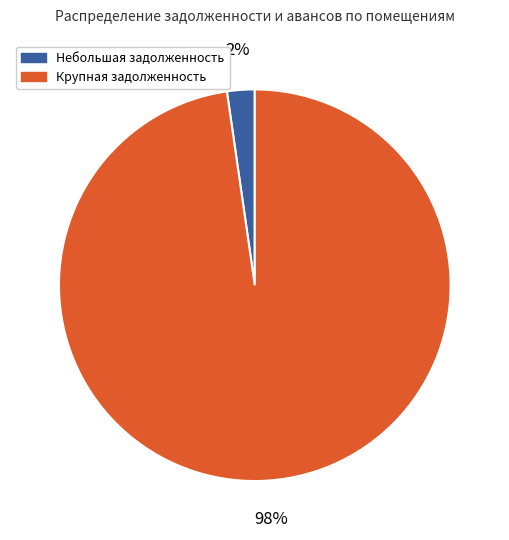

Between Крупная задолженность and Небольшая задолженность, which is larger?

Крупная задолженность